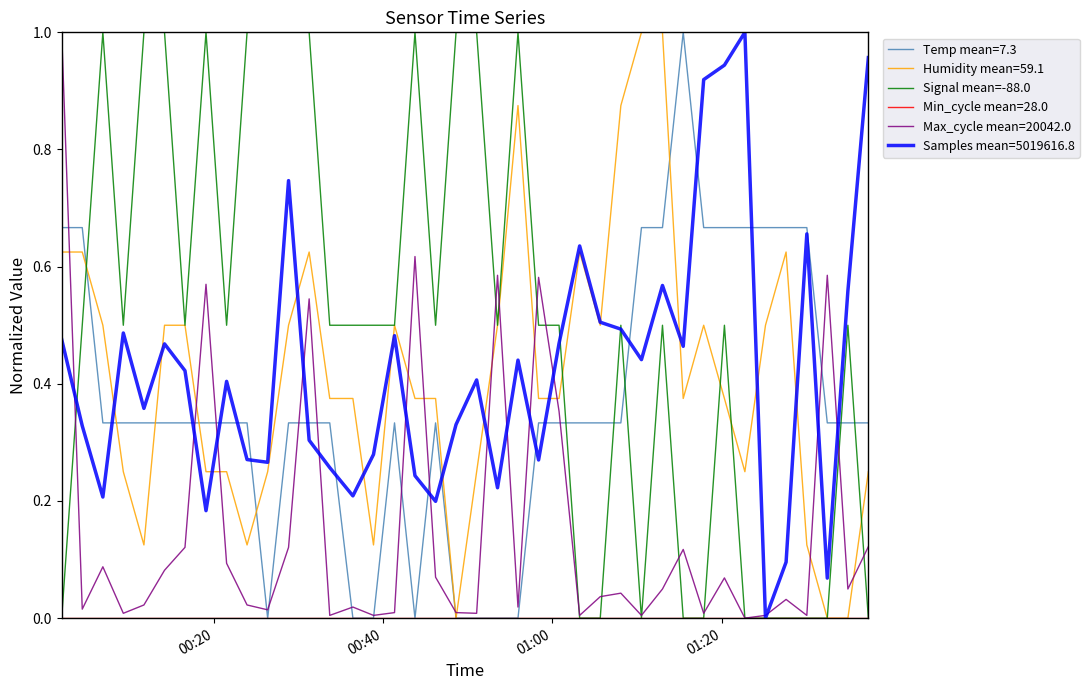

Which series has the largest total across all categories?

Signal mean=-88.0